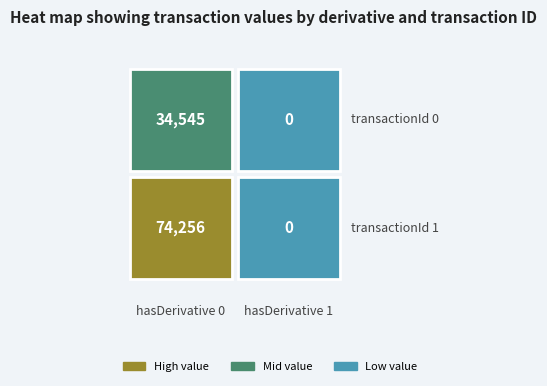

At 1, list the series in order from largest to smallest.

hasDerivative=0, hasDerivative=1